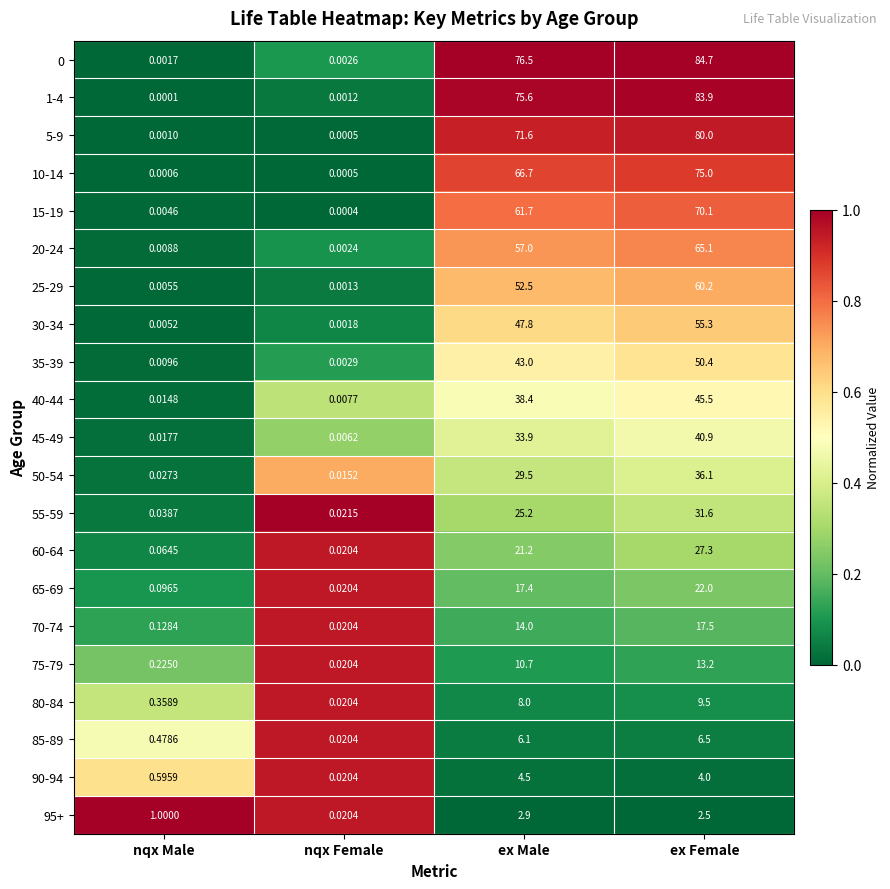

At which category is the sum across all series the highest?

ex Female